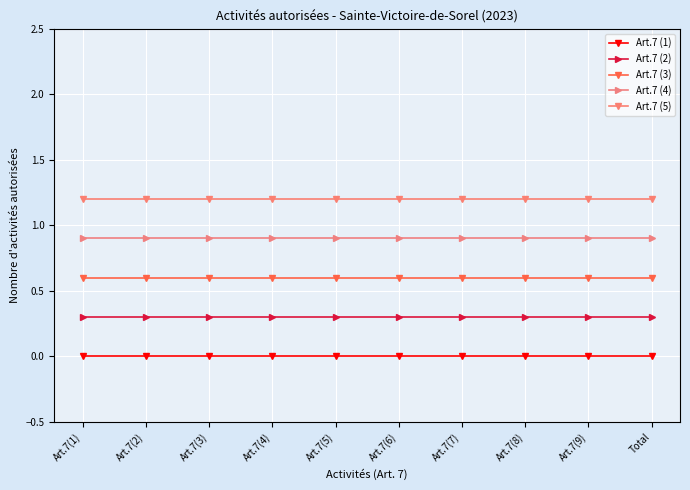

True or false: Art.7 (4) and Art.7 (5) cross at least once.

False